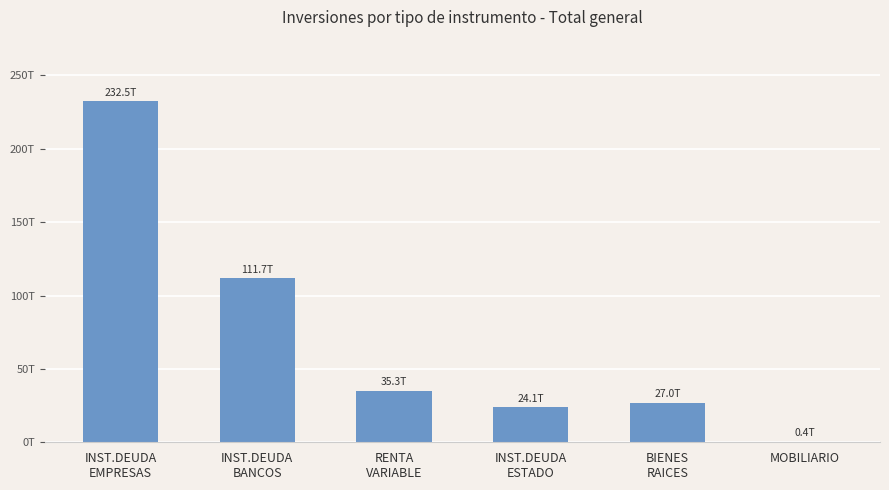

The value at RENTA
VARIABLE is 7942920203701. True or false?

False